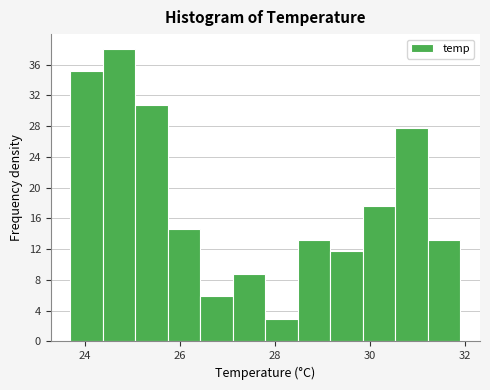

Read against the x-axis, roughly where is the centre of the tallest bar?

24.8